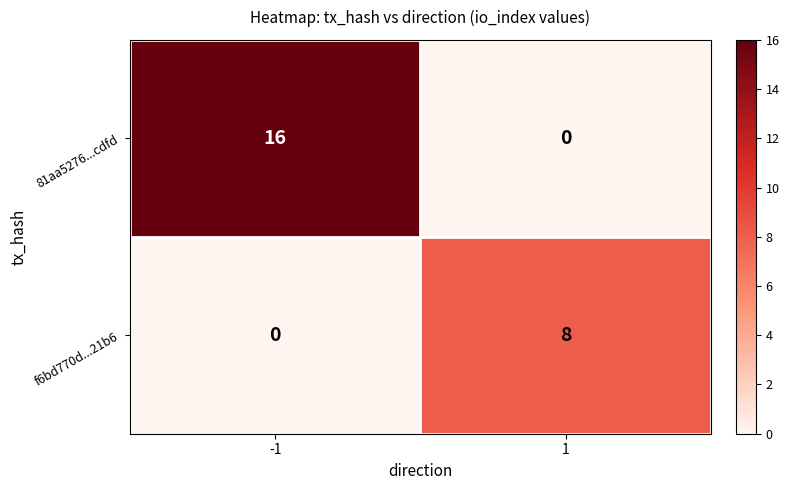

What is the maximum value for 81aa5276...cdfd?

16